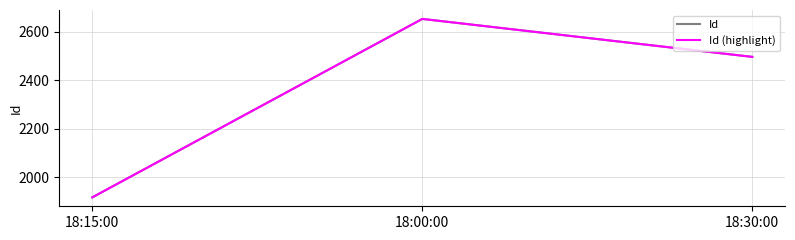

Rank the series at 18:00:00 from highest to lowest value.

Id, Id (highlight)